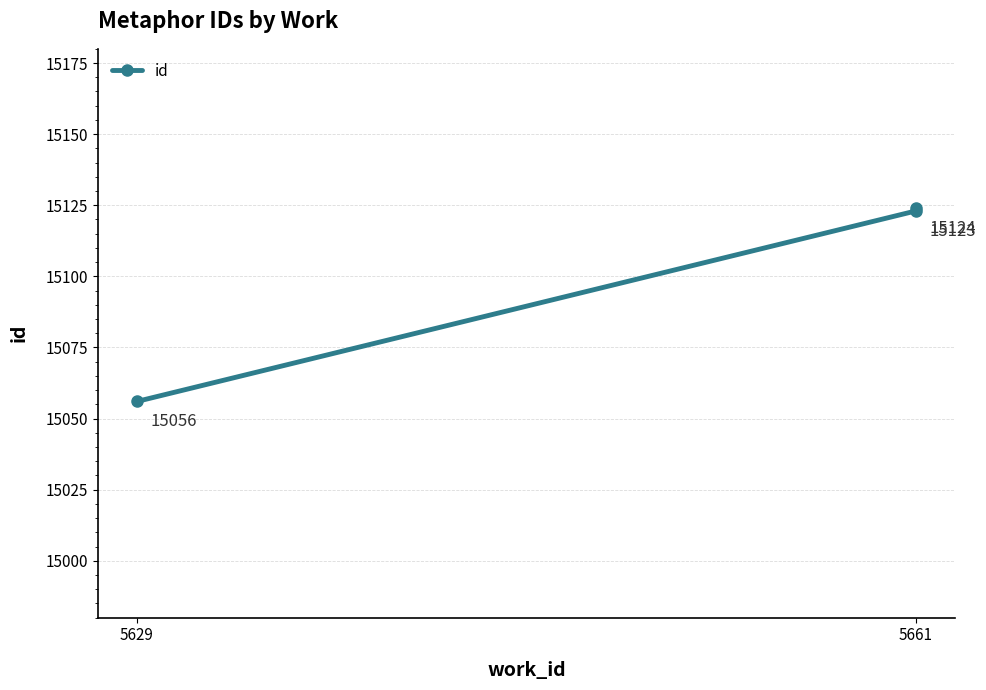

What is the value of the 3rd point from the left?

15124